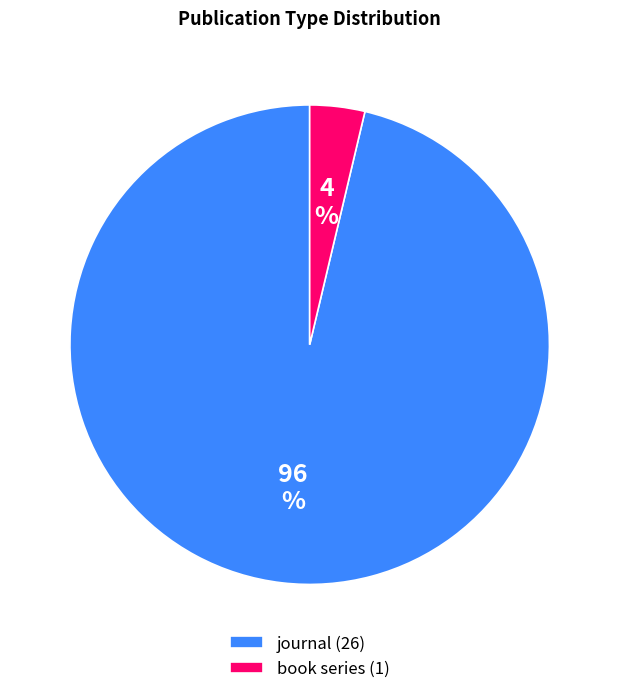

How many segments does this pie chart have?

2